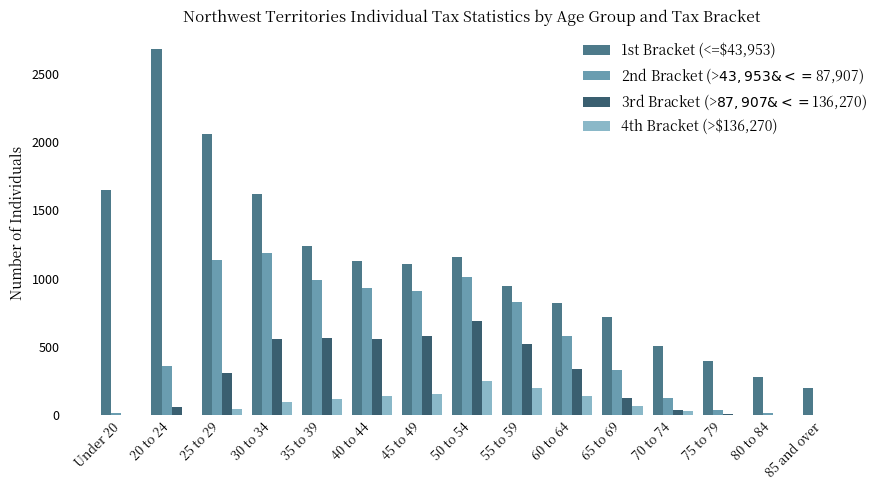

What is the sum of the 2nd Bracket (>$43,953 & <=$87,907) values at 70 to 74 and 85 and over?

130